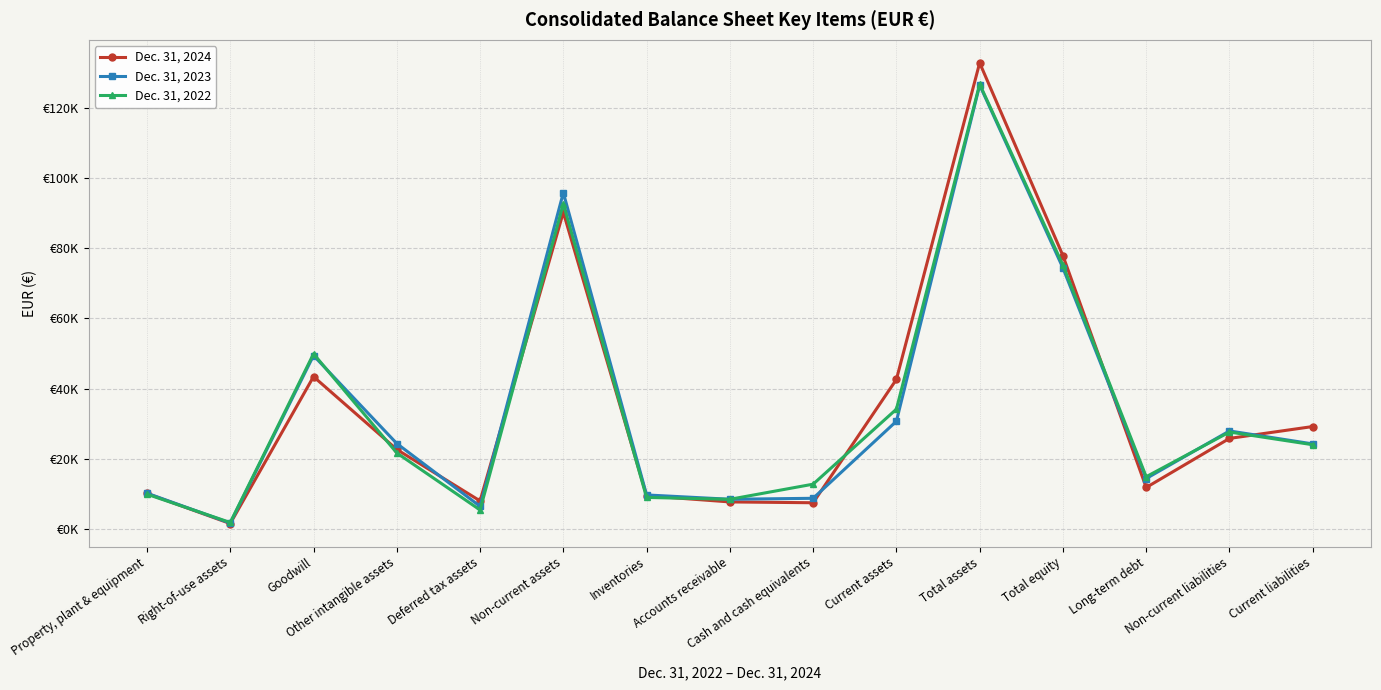

At how many categories does at least one series exceed 15408?

8